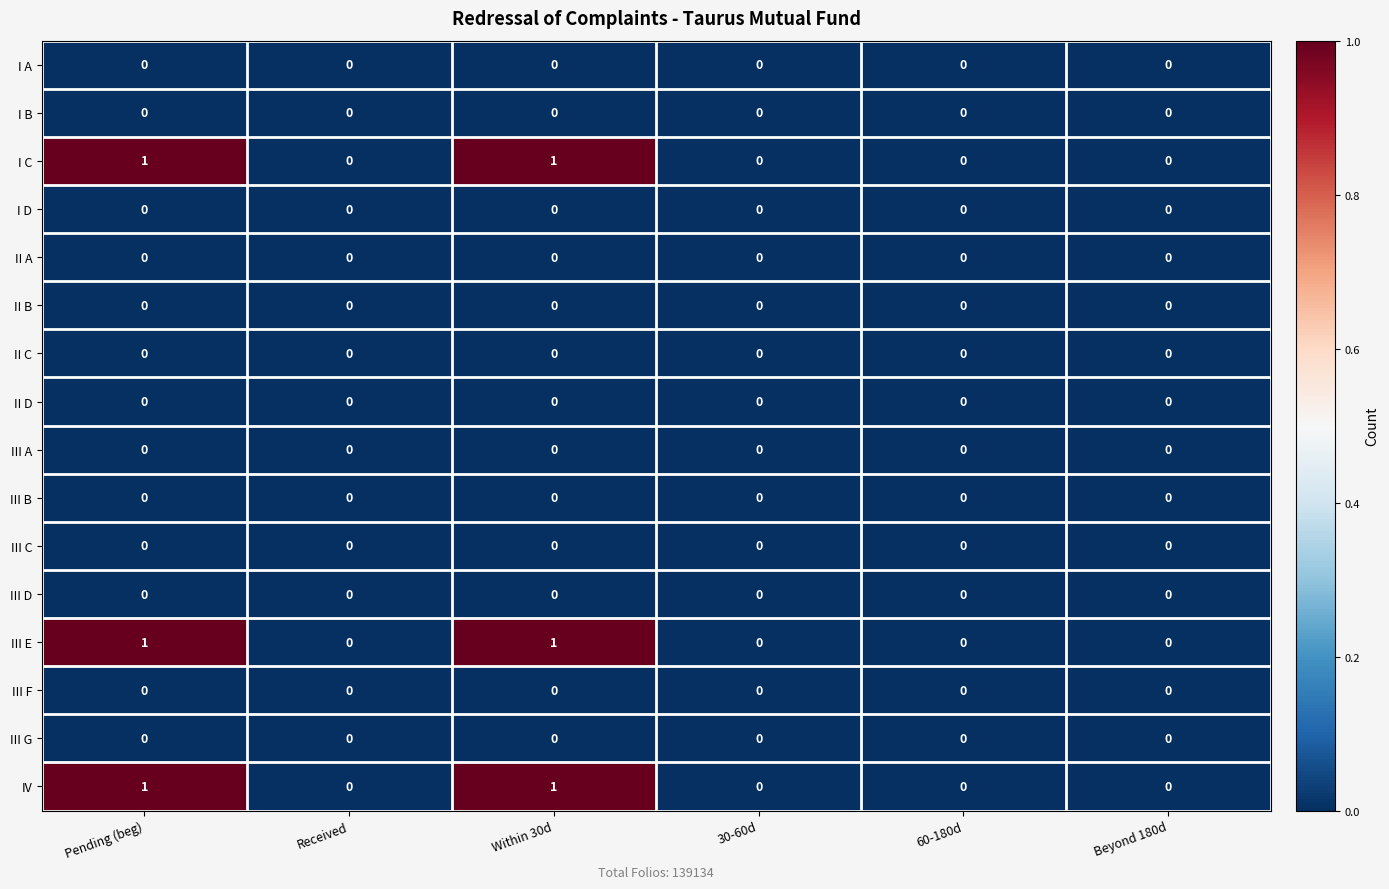

What is the total value across all series at Pending (beg)?

3